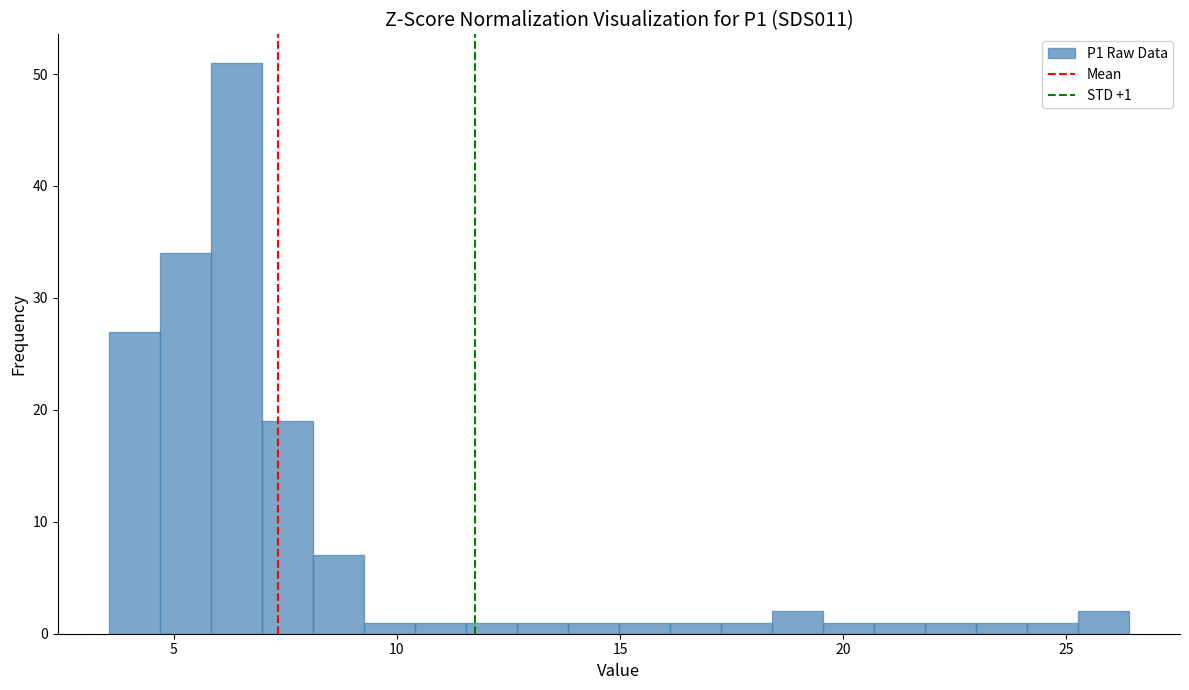

Around what value on the x-axis is the tallest bar? Give the approximate position of its centre, as read against the axis.

6.5